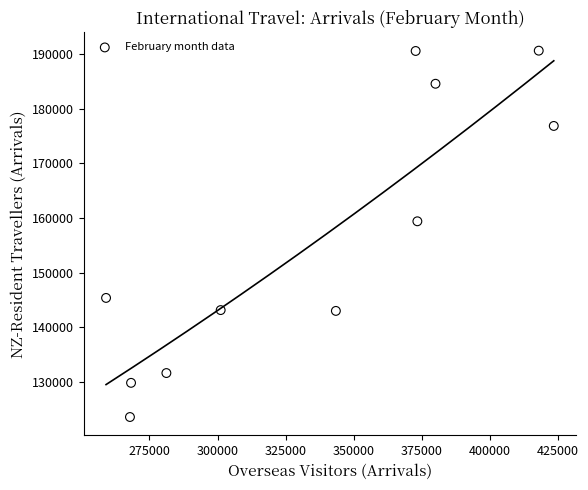

What Y value in the scatter plot is closest to 157105?

159399